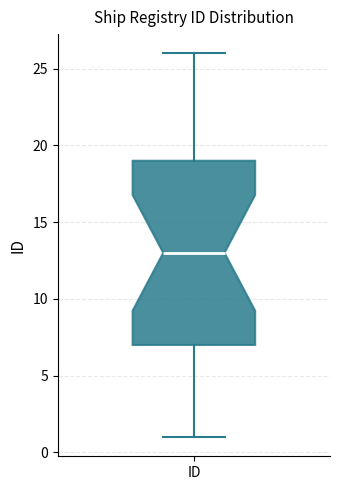

Transcribe this box plot: give where the median line is, the range the box spans, and where the two whiskers end, as read against the y-axis. The values are not printed on the chart, so give them approximately, as read against the axis.

median 13, box 7 to 19, whiskers 1 to 26